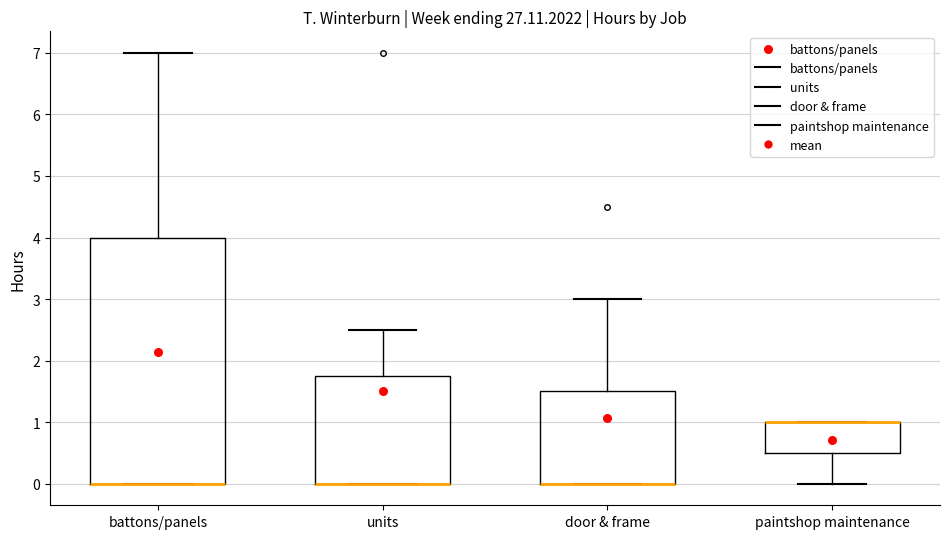

Where is the lower edge of the box for battons/panels on the y-axis? The values are not printed on the chart, so give them approximately, as read against the axis.

0.0